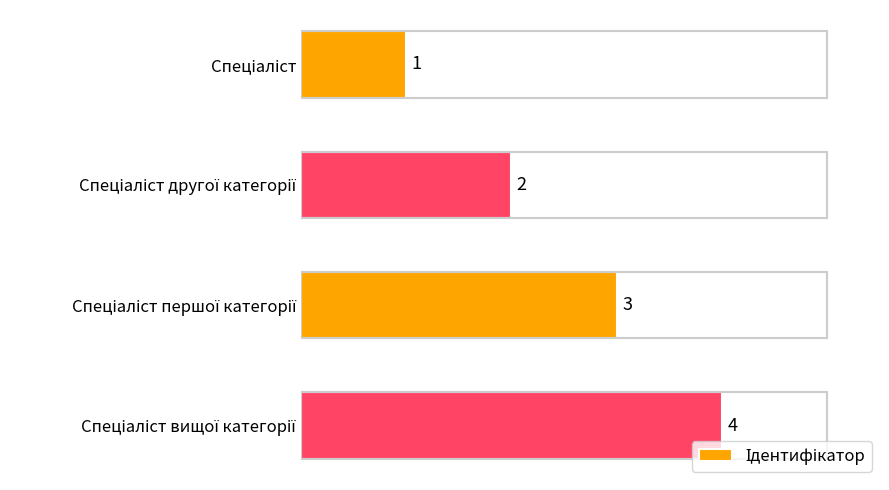

Count the values in the range 2 to 4.

3